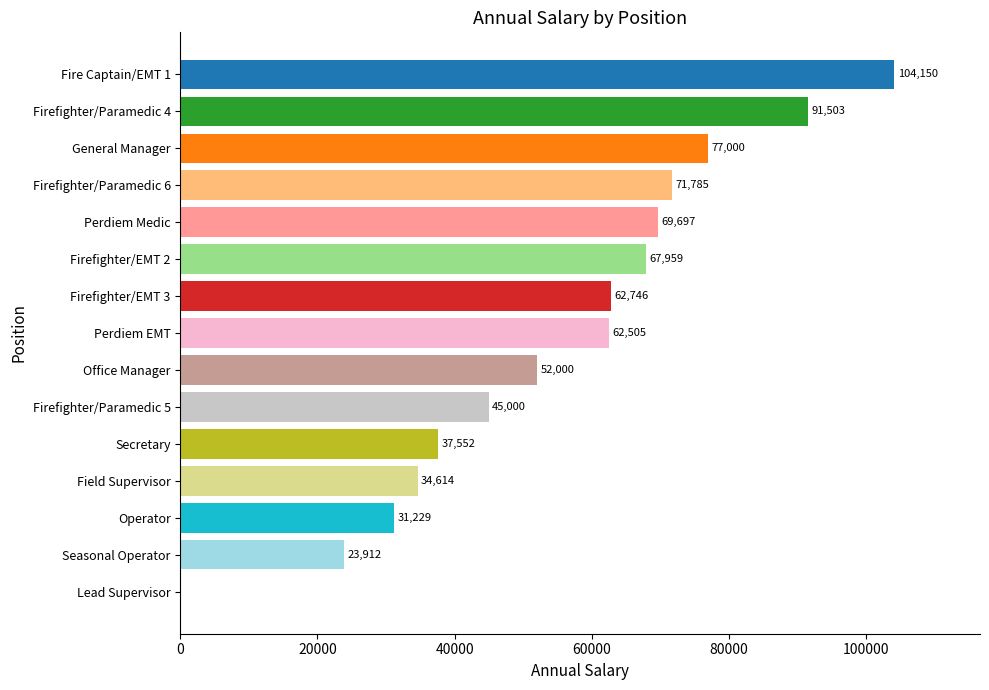

Is it true that the value at Seasonal Operator is 23912.0?

True